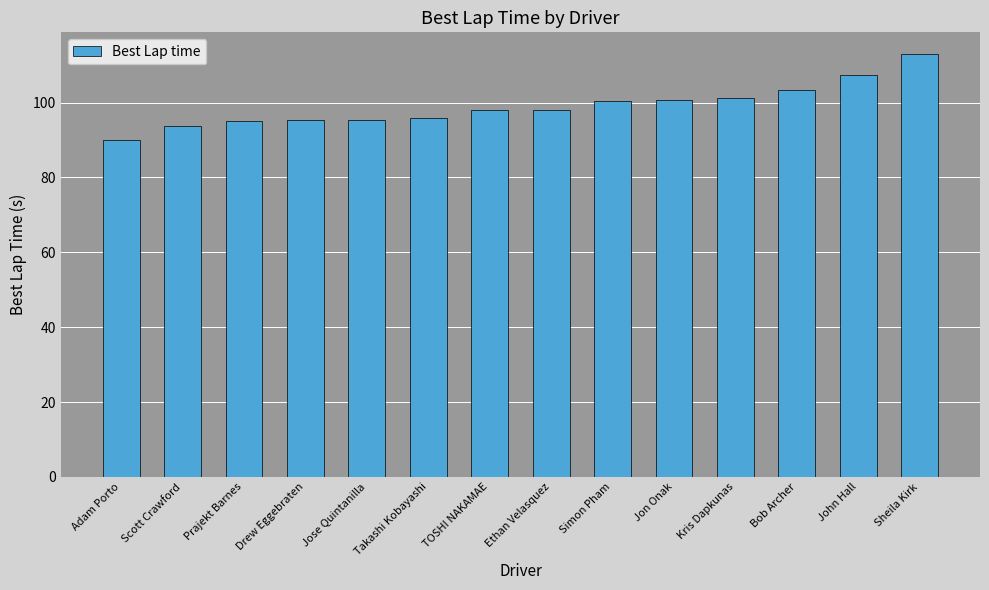

What value does the data have at Sheila Kirk?

113.1